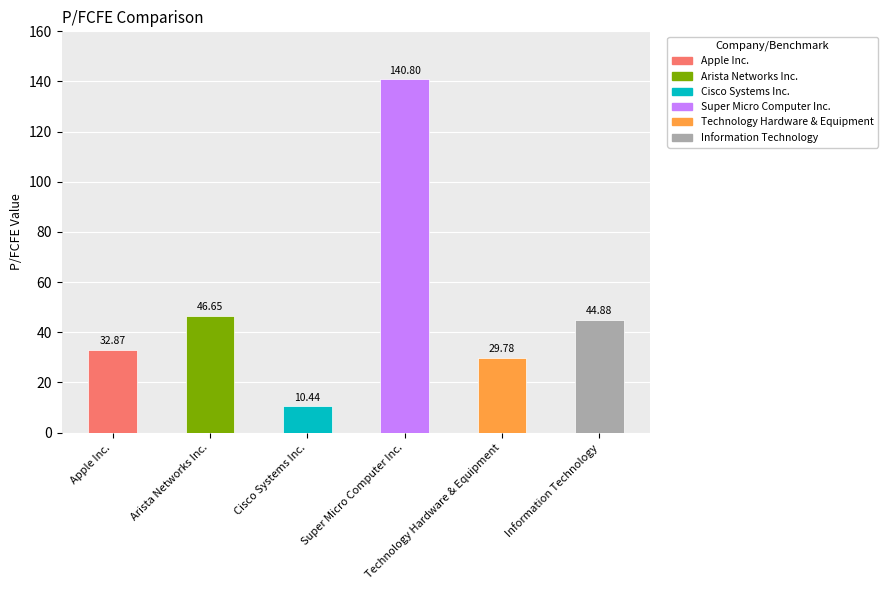

The value at Apple Inc. is 32.9. True or false?

True